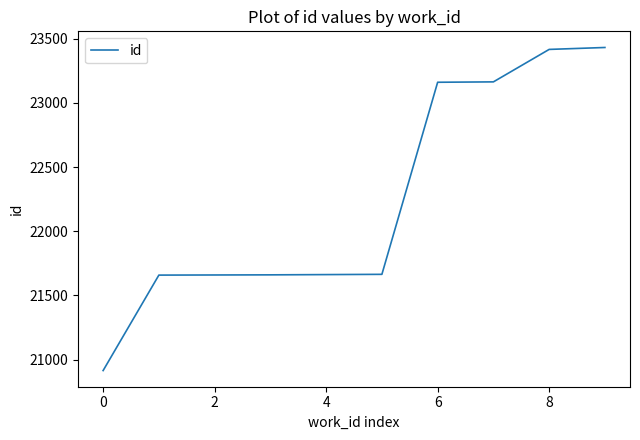

What is the sum of all values?

222391